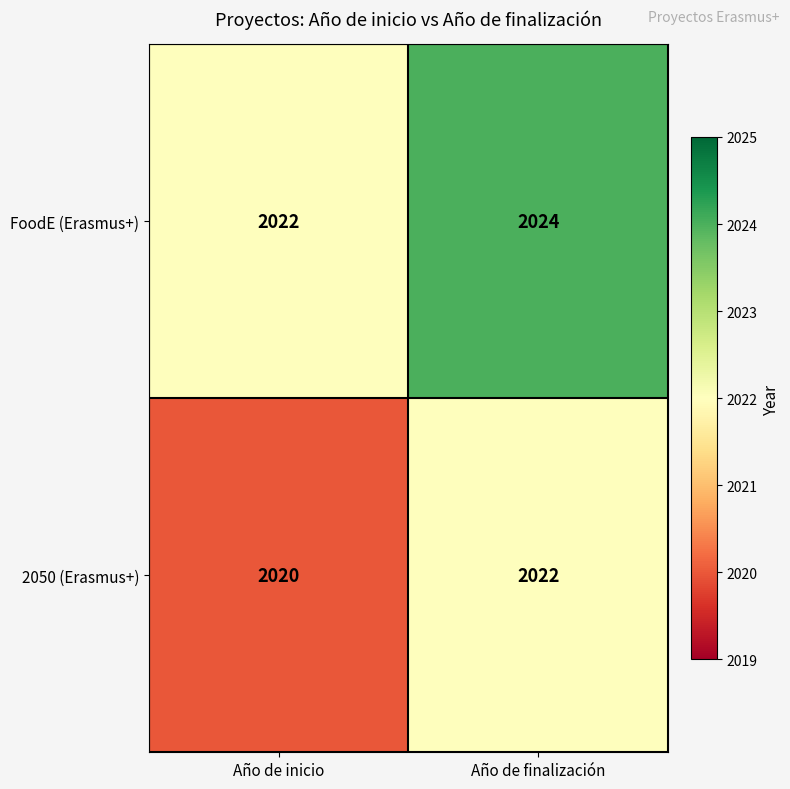

Which series has the largest total across all categories?

FoodE (Erasmus+)